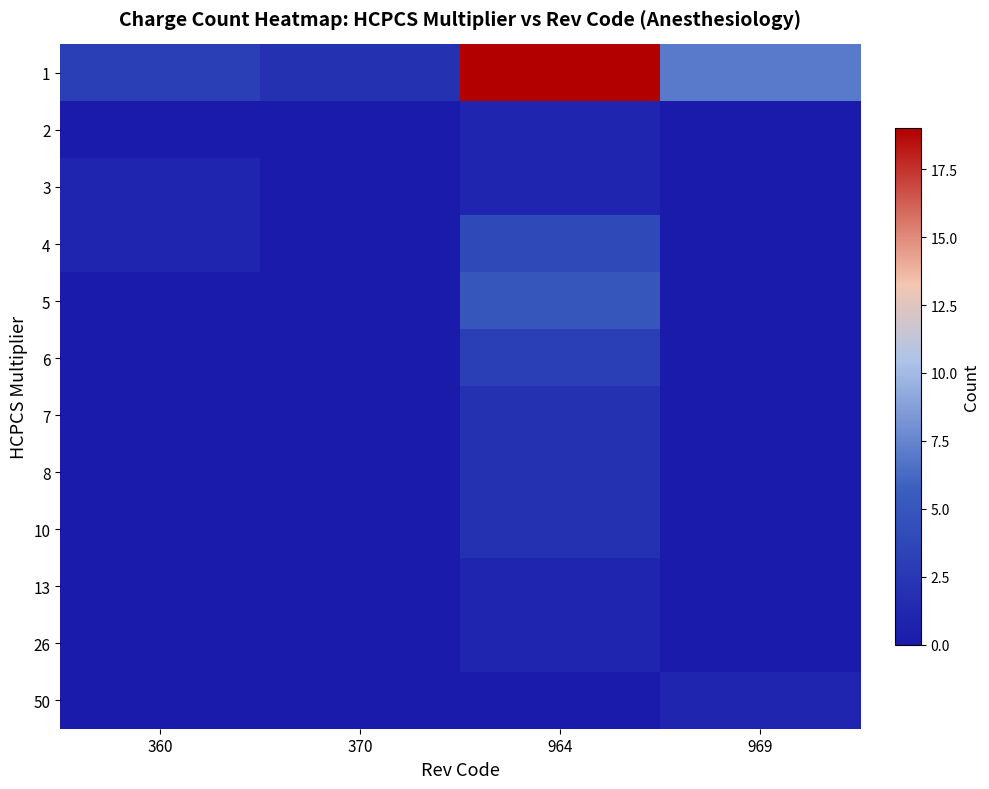

What is the difference between the highest and lowest values at 370?

2